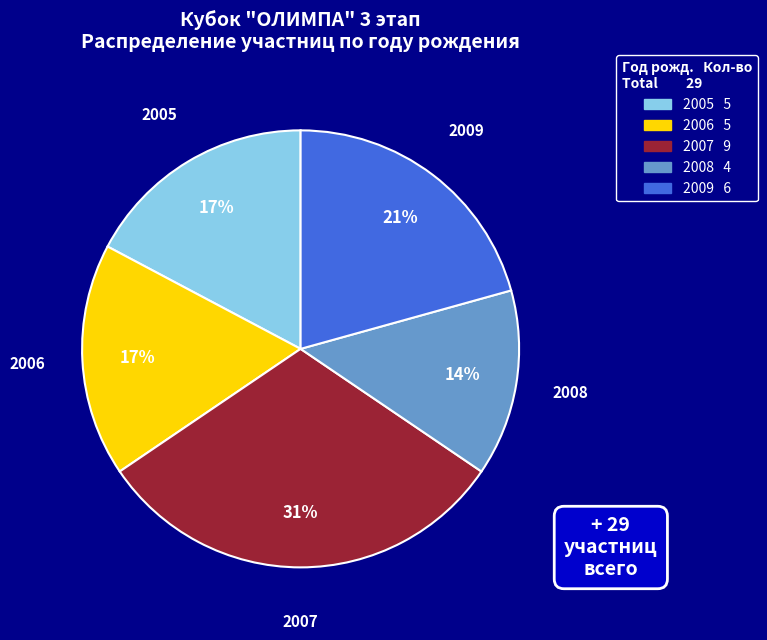

The 2009 slice represents 21% of the pie. True or false?

True